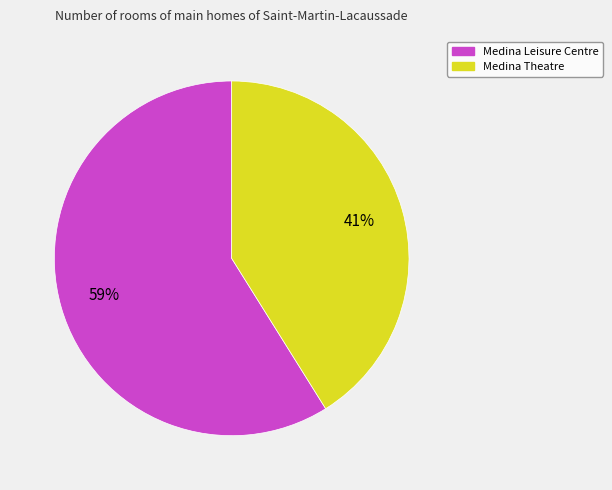

Is the sum of Medina Leisure Centre and Medina Theatre greater than half?

Yes